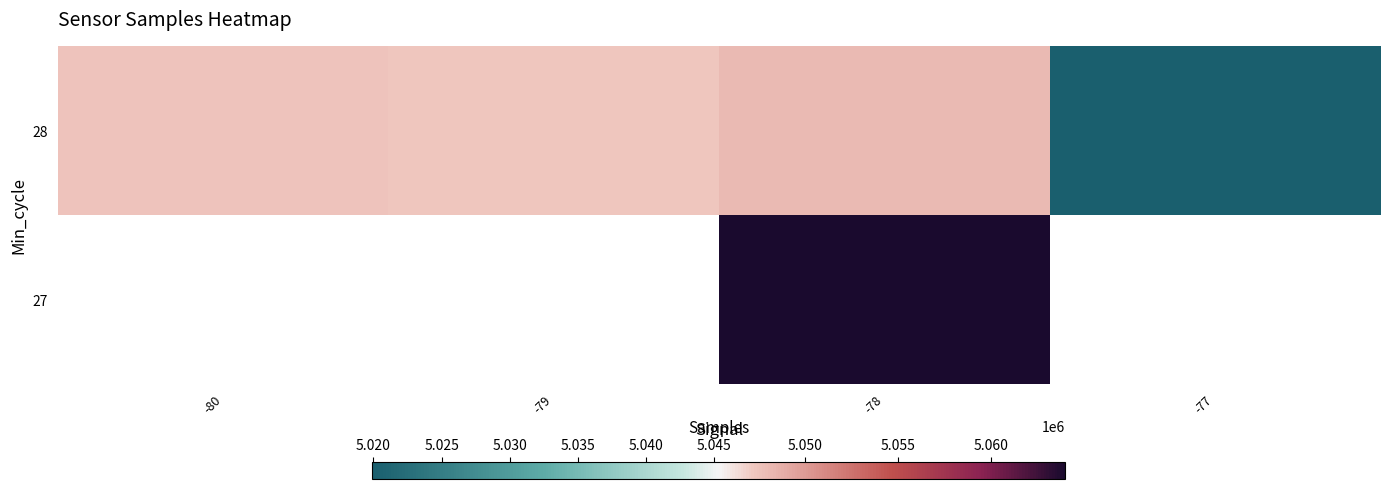

The value of 28 at -79 is 5047295.9. True or false?

True